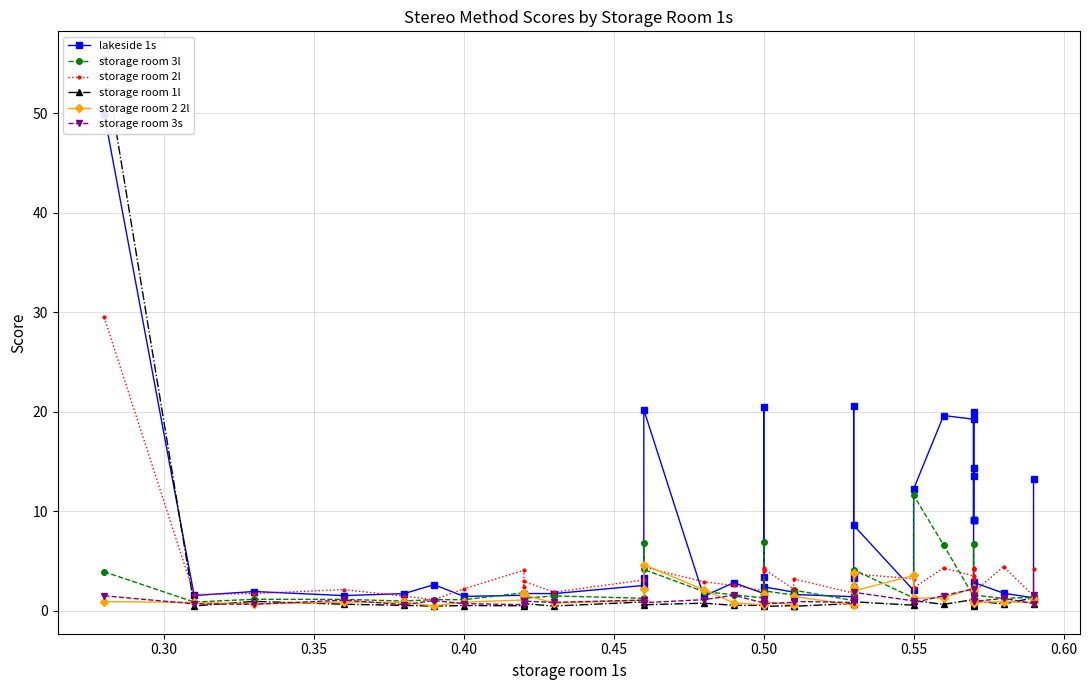

Reading left to right, transcribe all the data shown in this chart.

lakeside 1s: 49.9	1.5	1.9	1.5	1.7	2.6	1.4	1.6	1.4	1.7	1.7	2.5	3.3	20.2	1.5	2.8	1.7	20.5	3.4	2.4	1.9	1.6	1.4	3.3	20.6	8.6	2.0	12.2	19.6	19.3	13.6	14.3	9.1	20.0	9.1	9.1	2.9	1.8	1.3	13.3
storage room 3l: 3.9	0.9	1.2	1.1	1.0	1.1	1.1	1.8	1.5	1.3	1.5	1.3	6.8	4.2	1.9	1.6	1.3	7.0	1.1	2.0	1.6	2.1	1.0	2.5	1.6	4.1	1.3	11.6	6.6	1.5	1.6	1.4	1.4	6.7	1.4	1.4	1.6	1.2	1.4	1.5
storage room 2l: 29.5	1.6	1.7	2.1	1.5	1.1	2.2	4.1	2.4	3.0	1.9	3.1	4.4	4.4	2.9	2.5	2.0	4.3	4.0	4.2	2.2	3.2	1.8	2.6	3.4	3.7	3.2	2.3	4.3	3.5	3.2	4.3	4.2	1.7	4.2	4.2	1.9	4.4	1.5	4.2
storage room 1l: 55.5	0.5	0.9	0.7	0.6	0.5	0.5	0.5	0.7	0.7	0.5	0.9	1.1	0.6	0.8	0.6	0.6	0.6	0.9	0.5	0.5	0.5	0.7	1.2	0.7	0.9	0.6	1.0	0.7	1.1	0.7	0.5	0.7	0.6	0.7	0.7	1.0	0.7	1.3	0.7
storage room 2 2l: 0.9	0.8	0.7	0.9	0.8	0.5	0.9	1.1	1.8	1.6	0.8	1.1	2.2	4.6	2.1	0.8	0.6	1.7	1.0	0.9	0.6	1.4	0.6	2.4	3.8	2.0	3.6	1.3	1.3	2.3	0.8	1.0	1.2	2.0	1.2	1.2	0.9	0.9	0.8	1.2
storage room 3s: 1.5	0.7	0.7	1.1	0.6	1.0	0.7	0.6	1.0	1.0	0.8	1.1	1.0	0.8	1.1	1.6	0.8	1.1	1.1	0.7	0.9	0.9	0.8	1.2	0.9	1.9	1.0	0.8	1.5	2.2	1.0	1.4	1.5	1.5	1.5	1.5	0.9	1.2	0.7	1.5